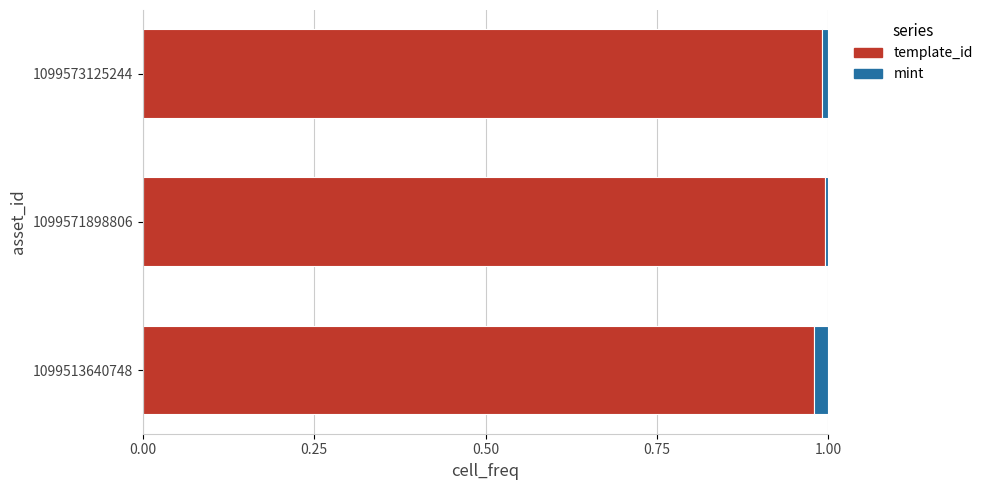

True or false: template_id has a value of 1.0 at 1099571898806.

True